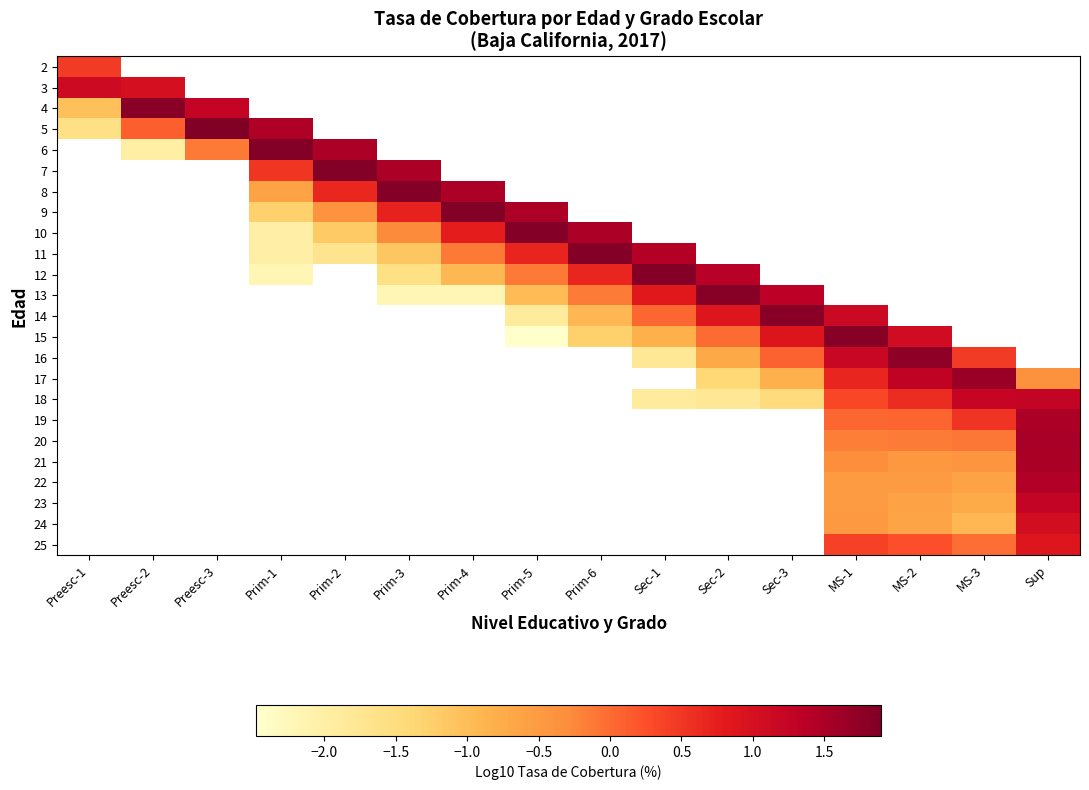

How many series are shown in this chart?

24